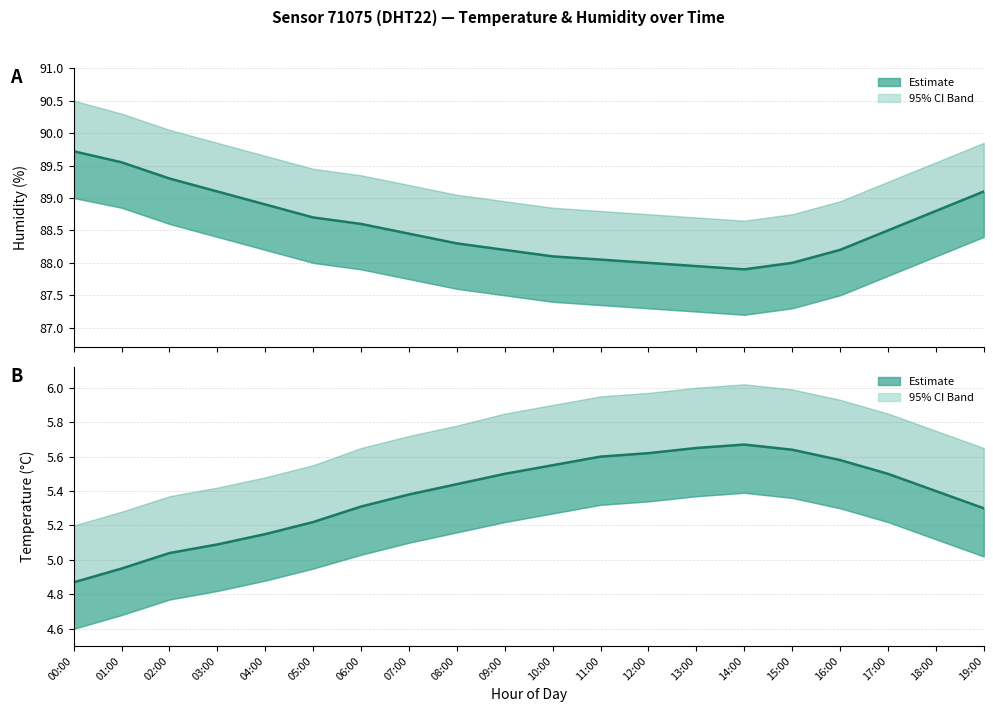

Which series changed the most between 00:00 and 13:00?

Humidity (Estimate)